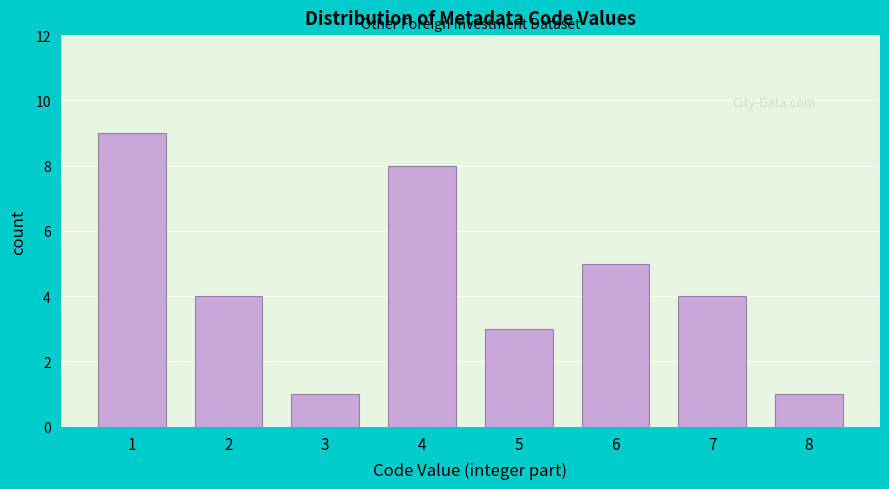

Reading left to right, what are all the values shown in this chart?

1=9	2=4	3=1	4=8	5=3	6=5	7=4	8=1